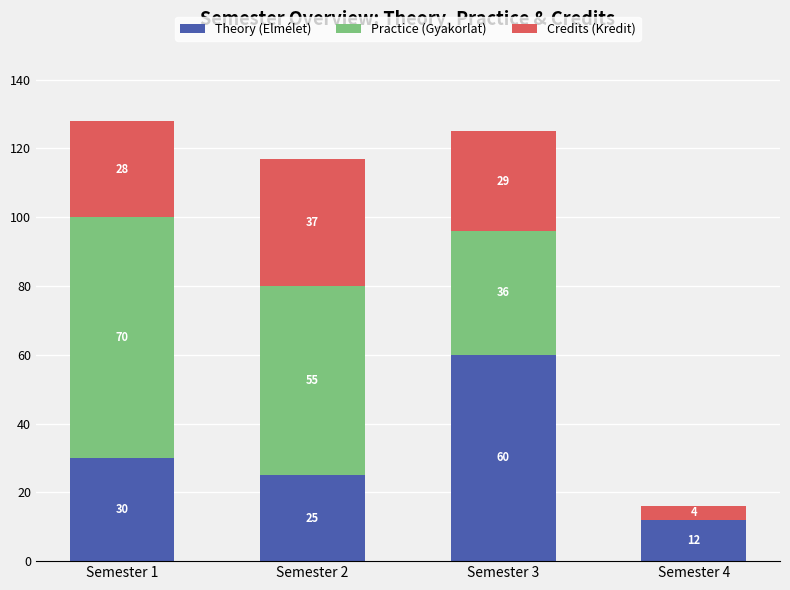

Count the number of categories in the chart.

4